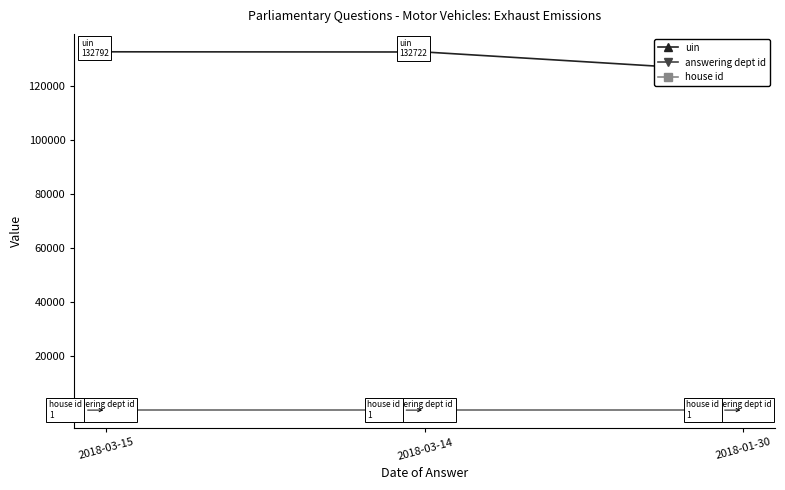

Which category has the highest value in the uin series?

2018-03-15